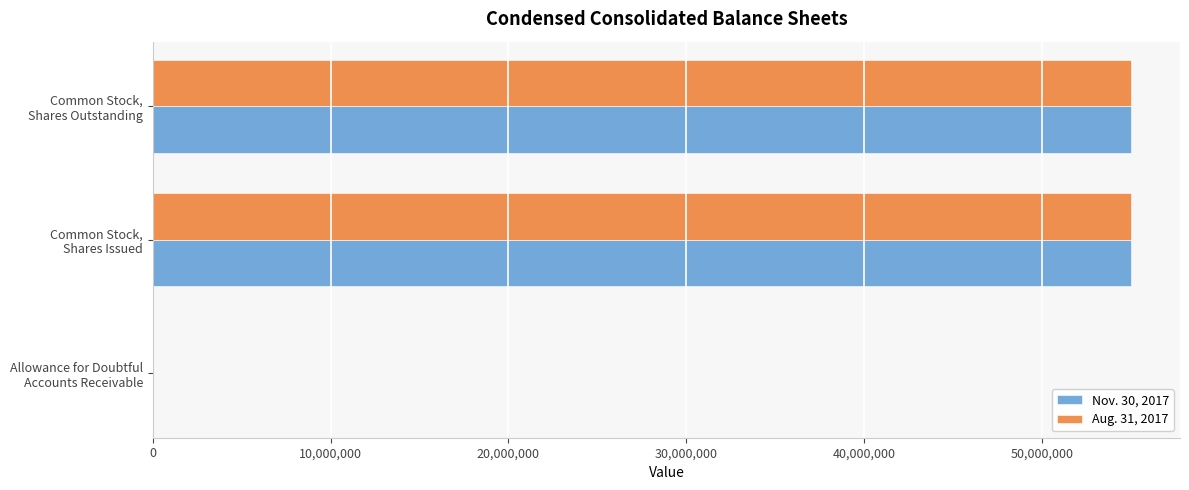

What is the value of the Aug. 31, 2017 bar at the 2nd from the left?

55013874